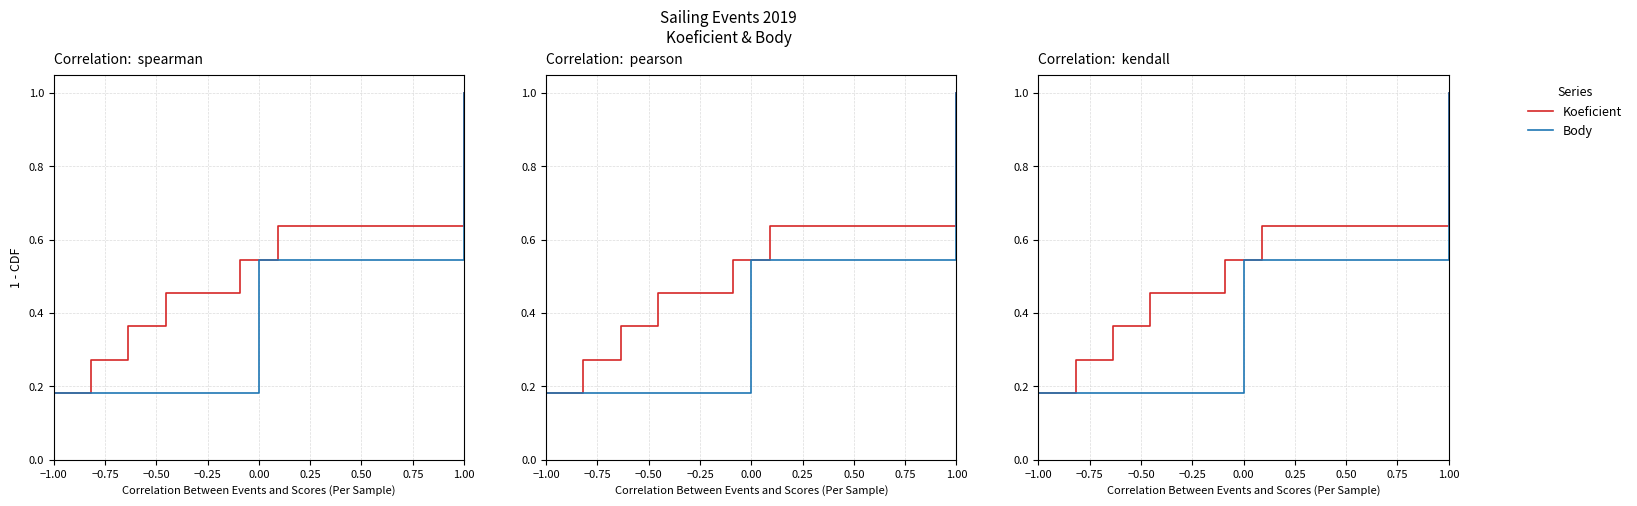

What are all the series names shown in the legend?

Koeficient, Body